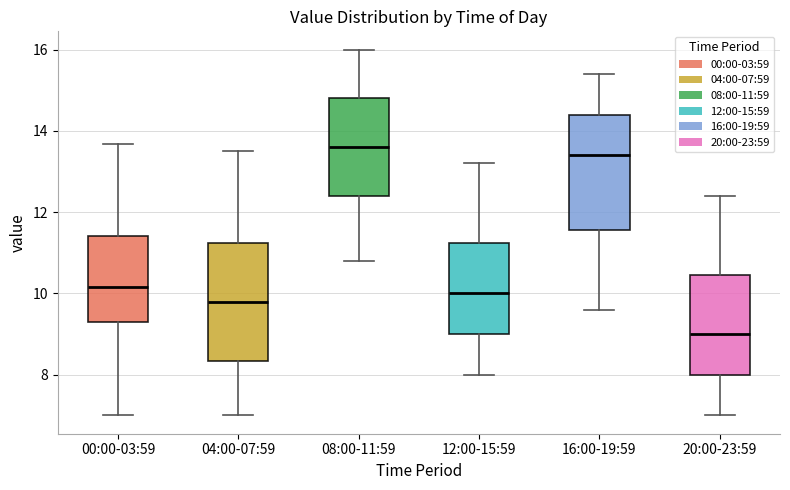

Reading left to right, transcribe this box plot: for each box, give where its median line is, the range the box spans, and where its two whiskers end, as read against the y-axis. The values are not printed on the chart, so give them approximately, as read against the axis.

00:00-03:59: median 10.2, box 9.4 to 11.4, whiskers 7.0 to 13.6
04:00-07:59: median 9.8, box 8.4 to 11.2, whiskers 7.0 to 13.6
08:00-11:59: median 13.6, box 12.4 to 14.8, whiskers 10.8 to 16.0
12:00-15:59: median 10.0, box 9.0 to 11.2, whiskers 8.0 to 13.2
16:00-19:59: median 13.4, box 11.6 to 14.4, whiskers 9.6 to 15.4
20:00-23:59: median 9.0, box 8.0 to 10.4, whiskers 7.0 to 12.4